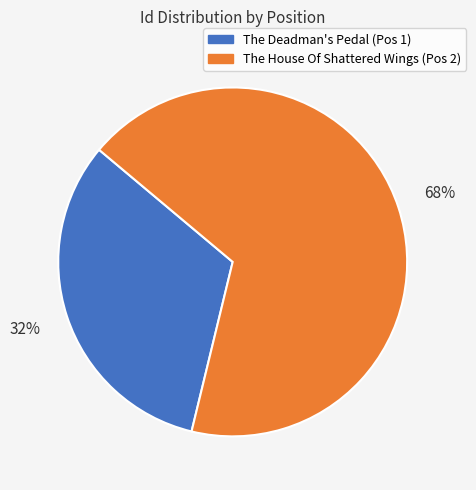

To the nearest percent, what is the average slice percentage?

50%